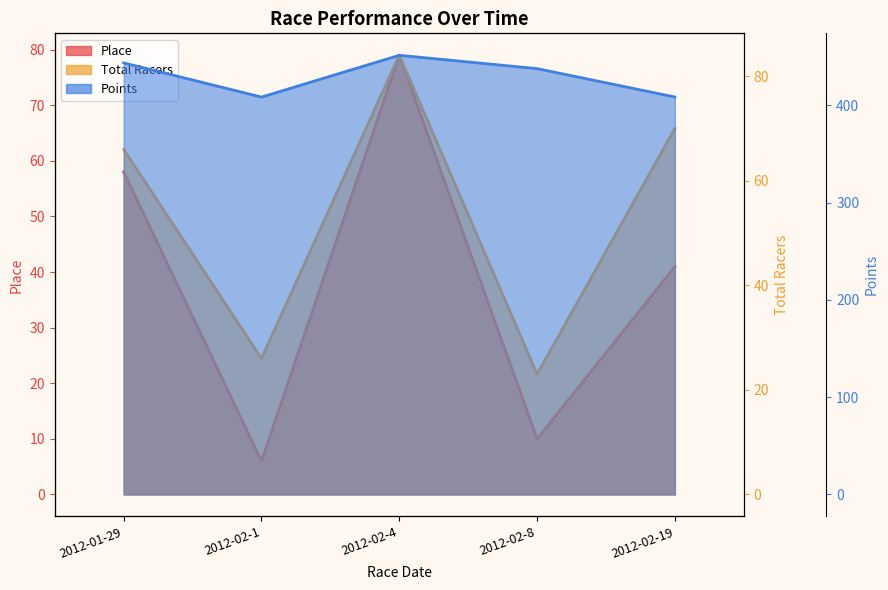

How many lines are shown in the chart?

3